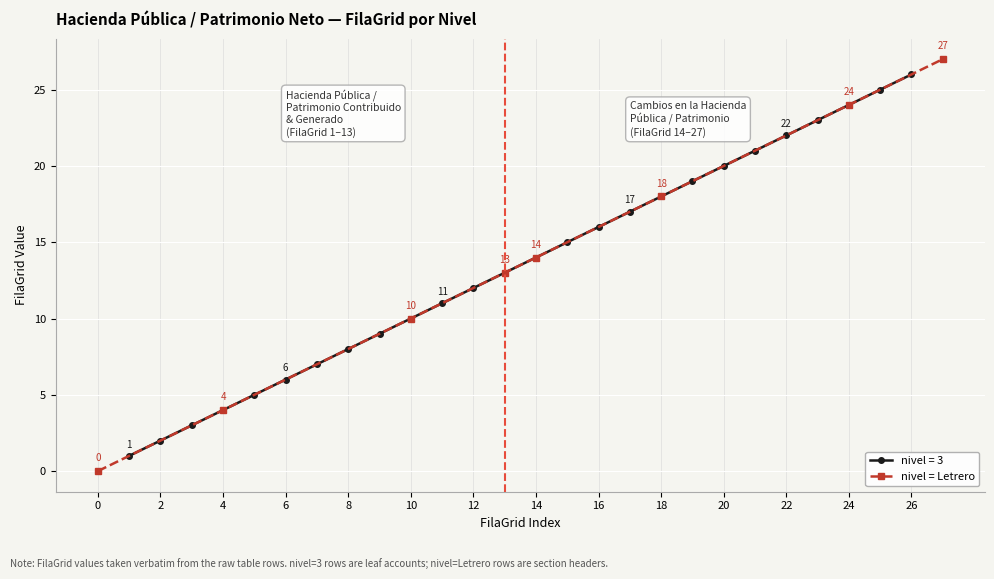

What is the approximate value of nivel = Letrero at 24, to the nearest 5?

25